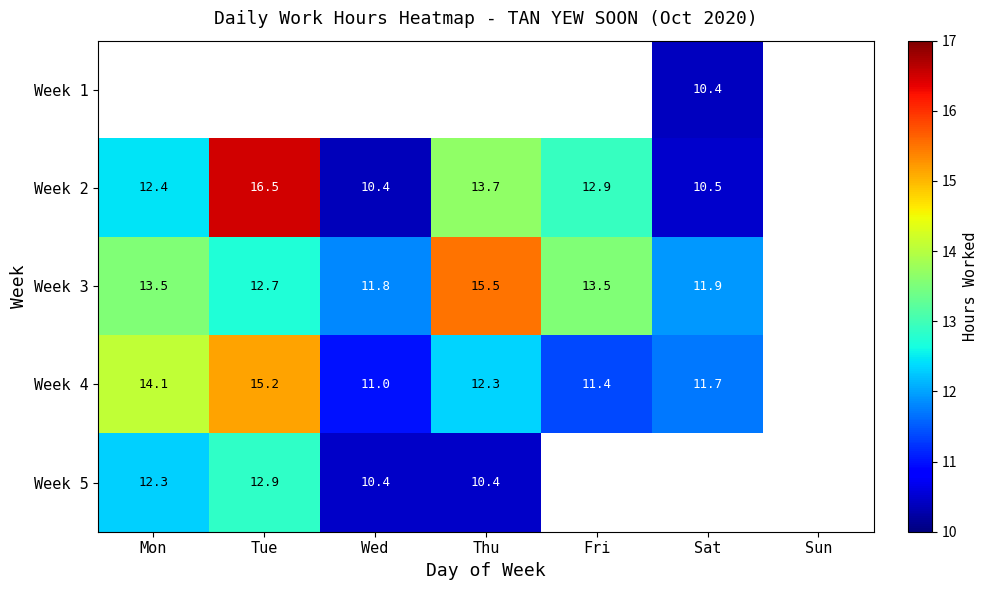

Is it true that Week 3 equals 21.6 at Thu?

False